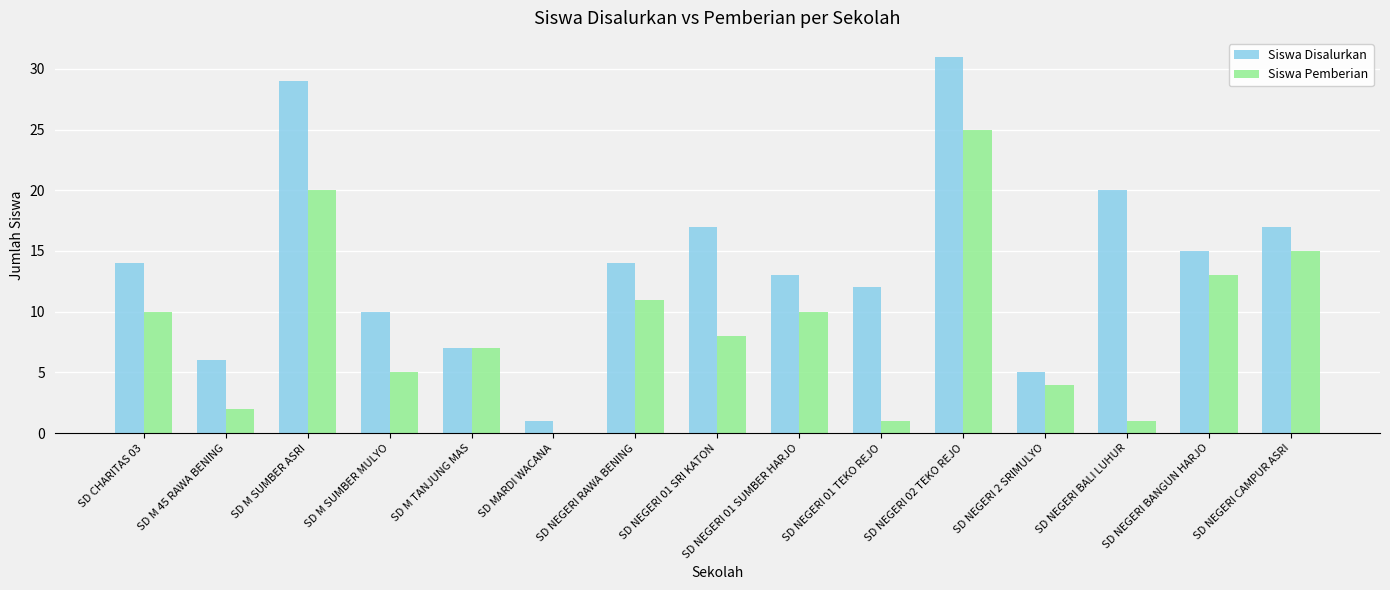

Reading left to right, what are all the values shown in this chart?

Siswa Disalurkan: SD CHARITAS 03=14	SD M 45 RAWA BENING=6	SD M SUMBER ASRI=29	SD M SUMBER MULYO=10	SD M TANJUNG MAS=7	SD MARDI WACANA=1	SD NEGERI RAWA BENING=14	SD NEGERI 01 SRI KATON=17	SD NEGERI 01 SUMBER HARJO=13	SD NEGERI 01 TEKO REJO=12	SD NEGERI 02 TEKO REJO=31	SD NEGERI 2 SRIMULYO=5	SD NEGERI BALI LUHUR=20	SD NEGERI BANGUN HARJO=15	SD NEGERI CAMPUR ASRI=17
Siswa Pemberian: SD CHARITAS 03=10	SD M 45 RAWA BENING=2	SD M SUMBER ASRI=20	SD M SUMBER MULYO=5	SD M TANJUNG MAS=7	SD MARDI WACANA=0	SD NEGERI RAWA BENING=11	SD NEGERI 01 SRI KATON=8	SD NEGERI 01 SUMBER HARJO=10	SD NEGERI 01 TEKO REJO=1	SD NEGERI 02 TEKO REJO=25	SD NEGERI 2 SRIMULYO=4	SD NEGERI BALI LUHUR=1	SD NEGERI BANGUN HARJO=13	SD NEGERI CAMPUR ASRI=15